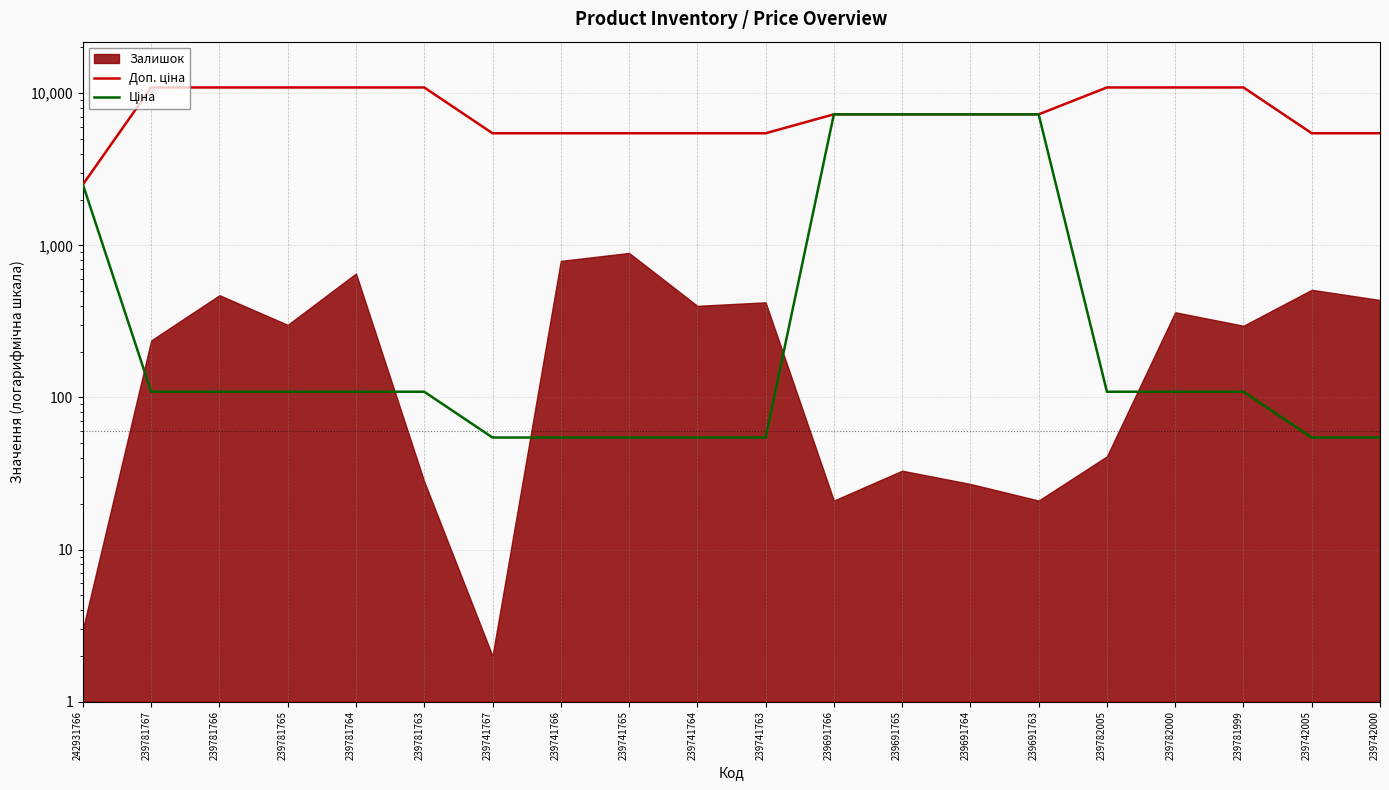

True or false: Ціна and Доп. ціна intersect in this chart.

False